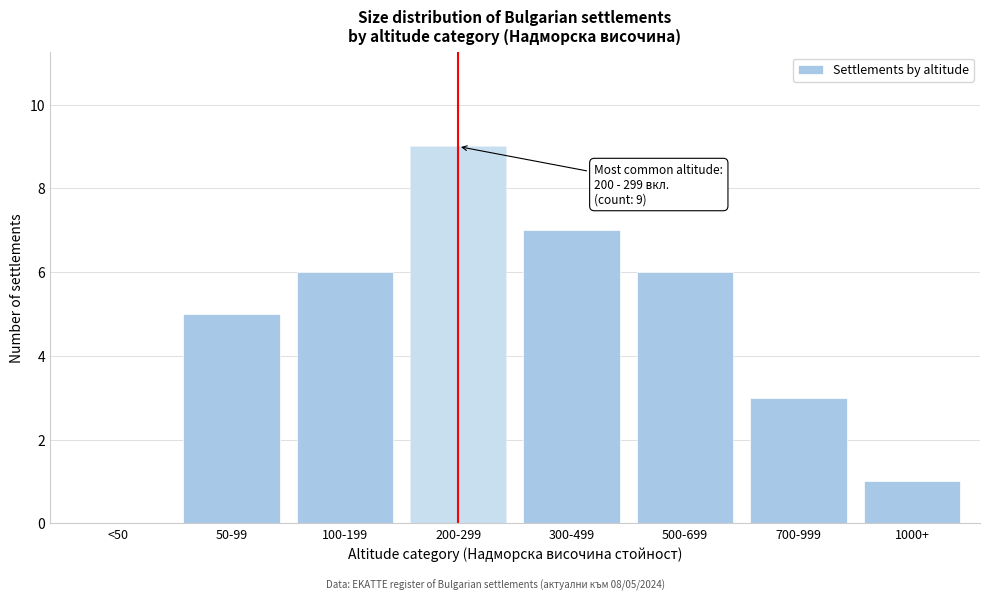

Reading left to right, what are all the values shown in this chart?

<50=0	50-99=5	100-199=6	200-299=9	300-499=7	500-699=6	700-999=3	1000+=1